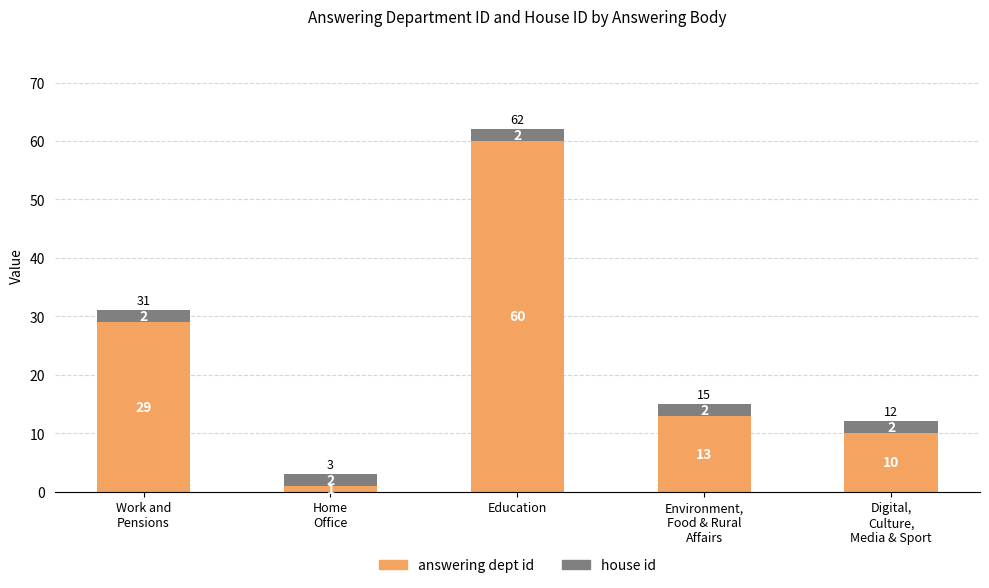

The value of answering dept id at Education is 19. True or false?

False